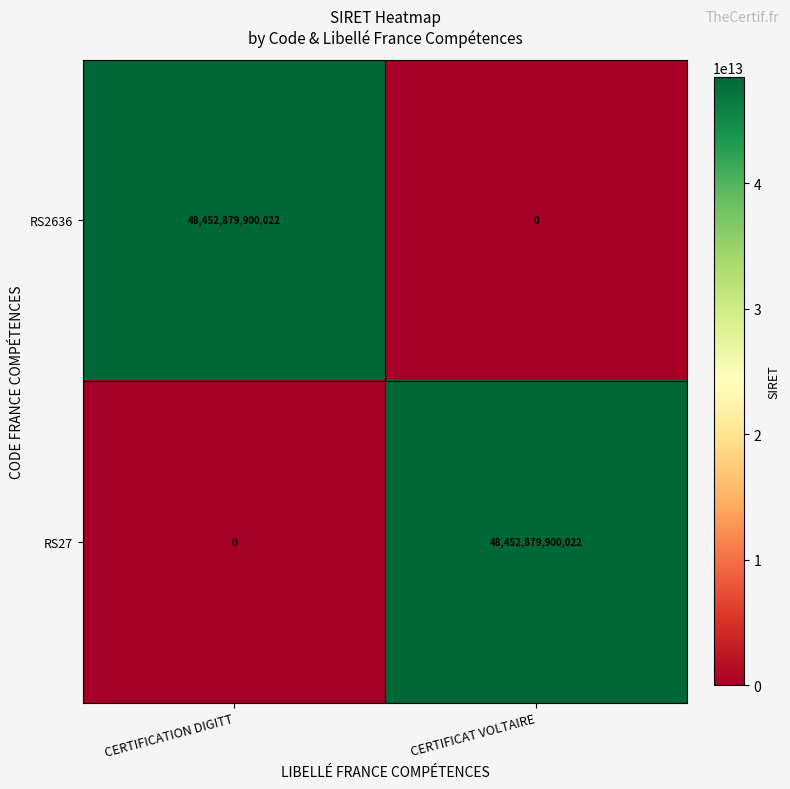

At CERTIFICAT VOLTAIRE, list the series in order from largest to smallest.

RS27, RS2636